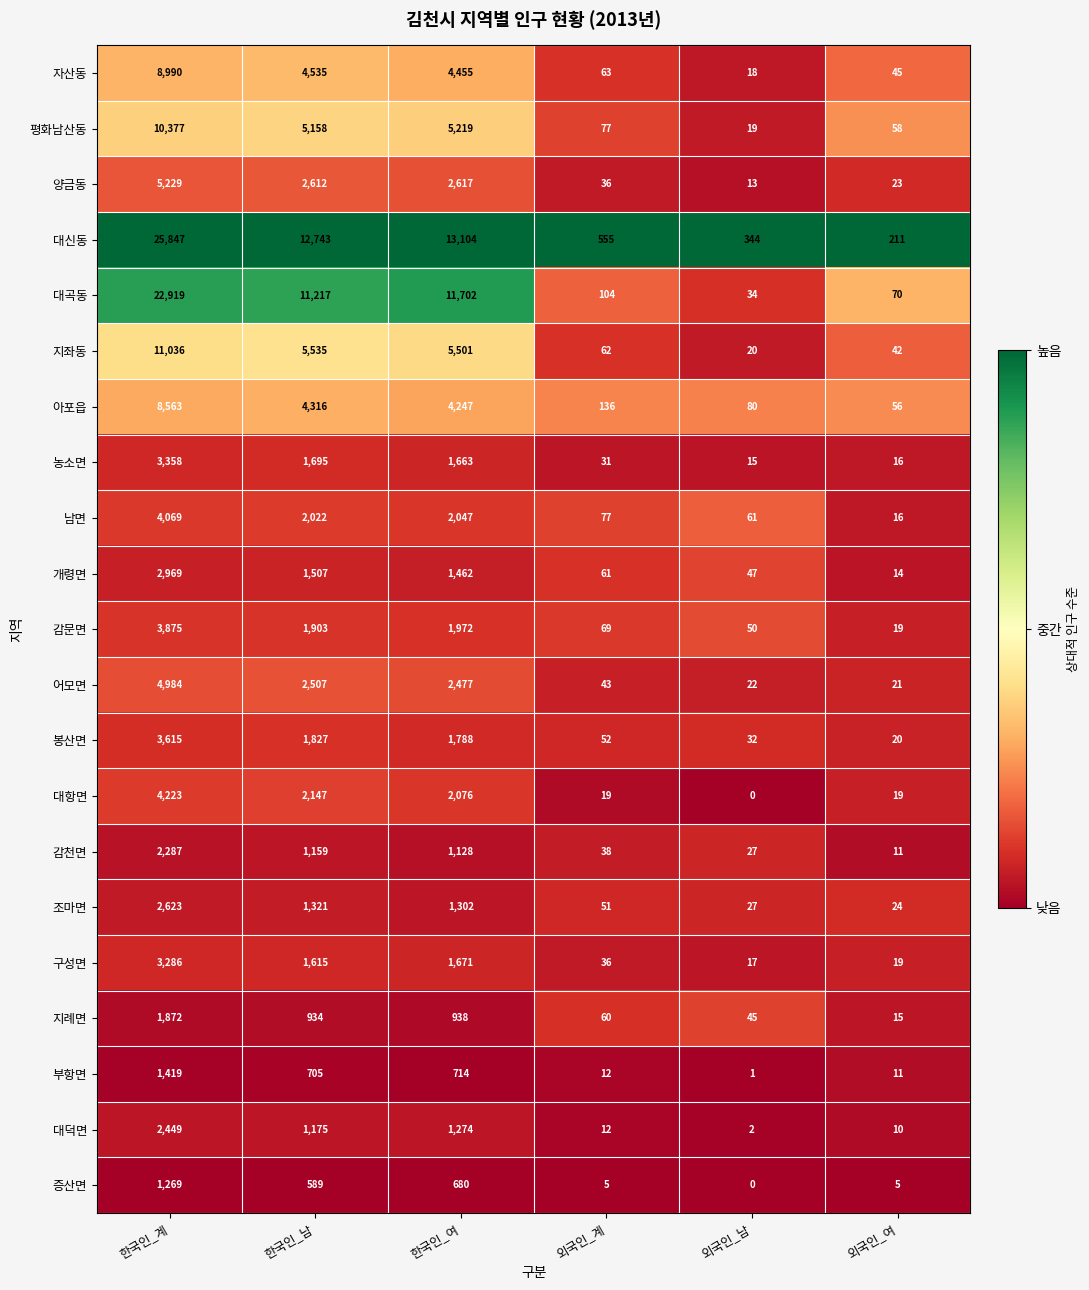

What is the difference between the highest and lowest values at 외국인_여?

206